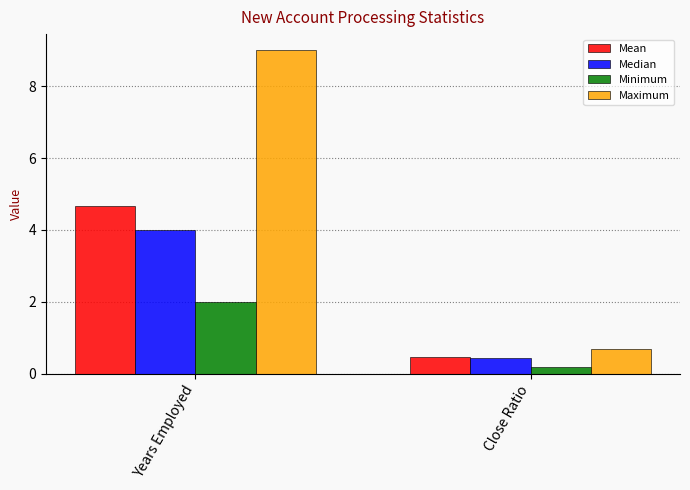

Which series has the largest total across all categories?

Maximum